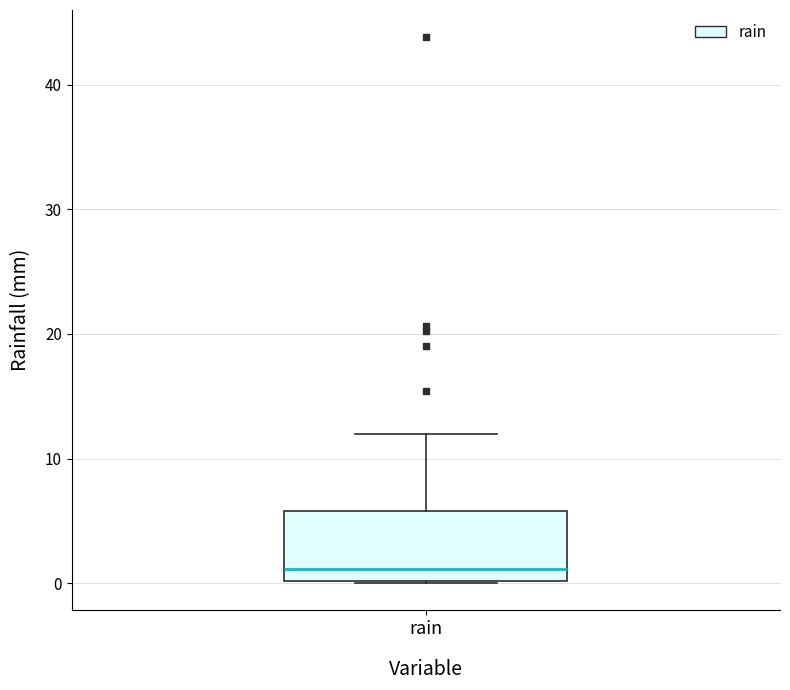

Where does the median line of the box for rain sit on the y-axis? The values are not printed on the chart, so give them approximately, as read against the axis.

1